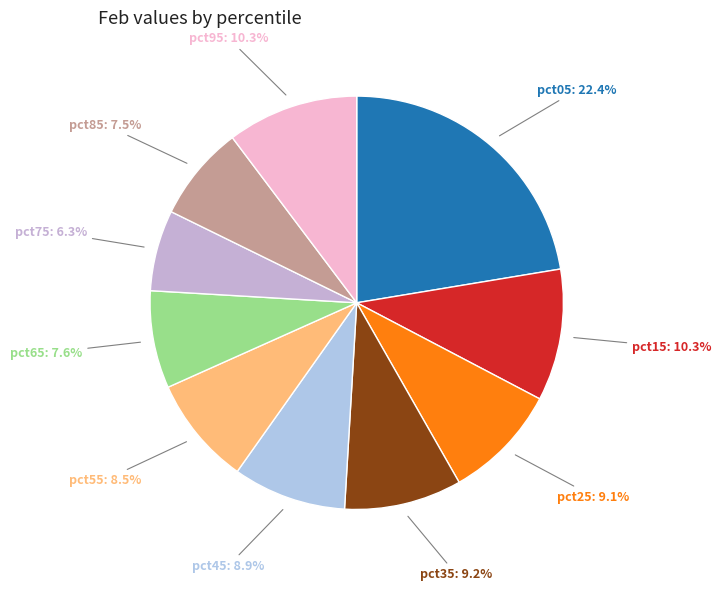

How many segments does this pie chart have?

10